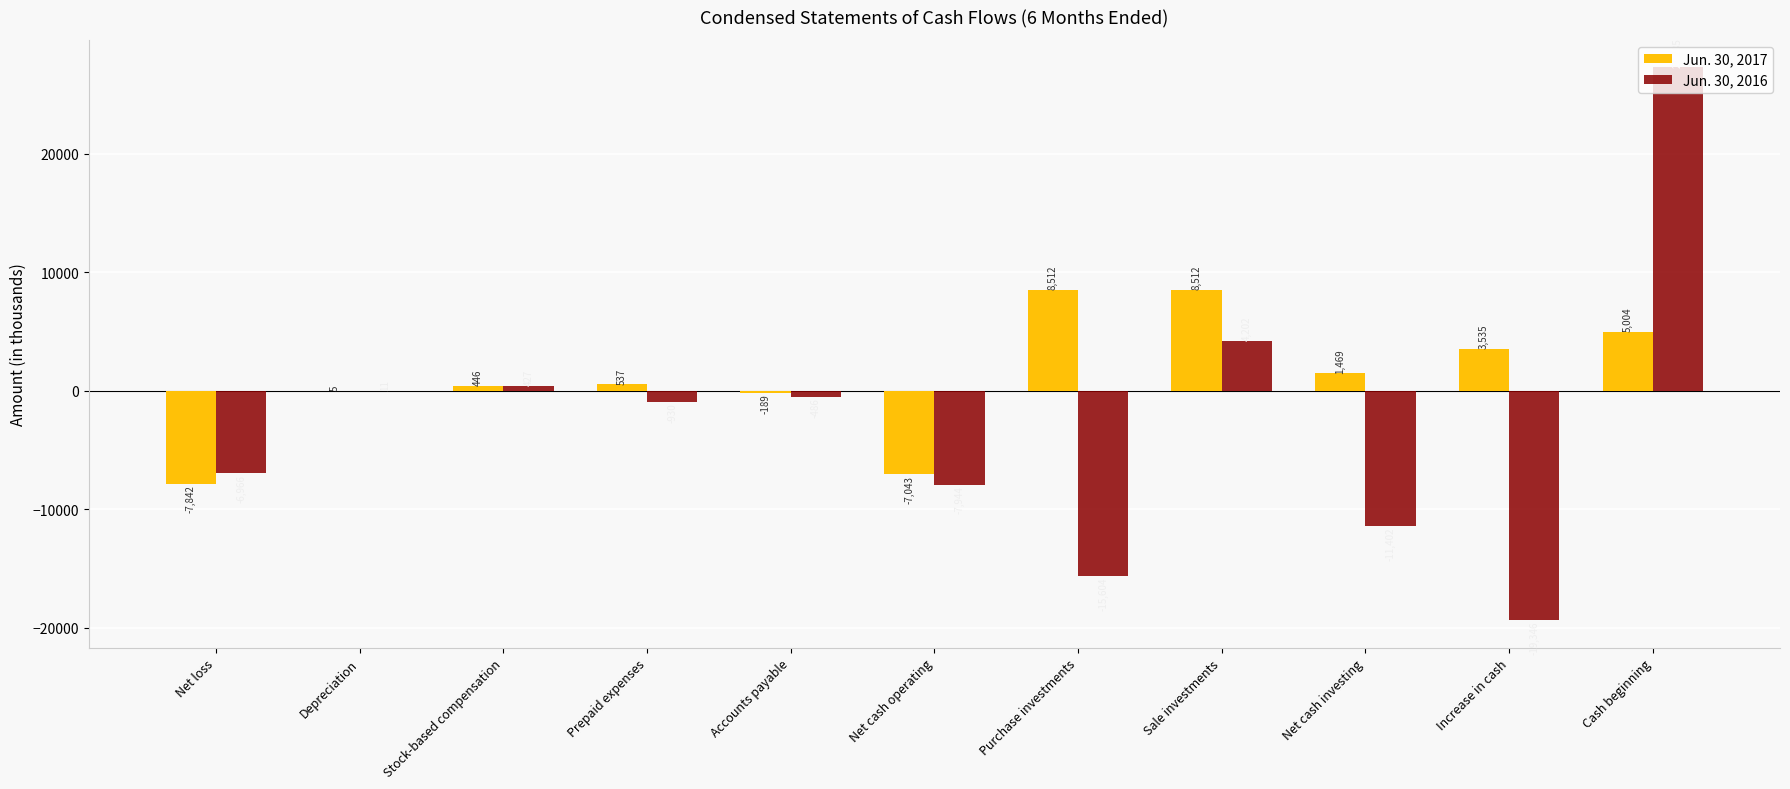

What are all the series names shown in the legend?

Jun. 30, 2017, Jun. 30, 2016